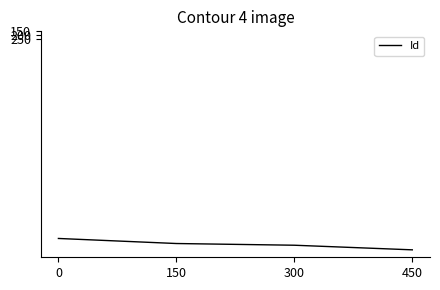

What is the difference between the values at 0 and 150?

68